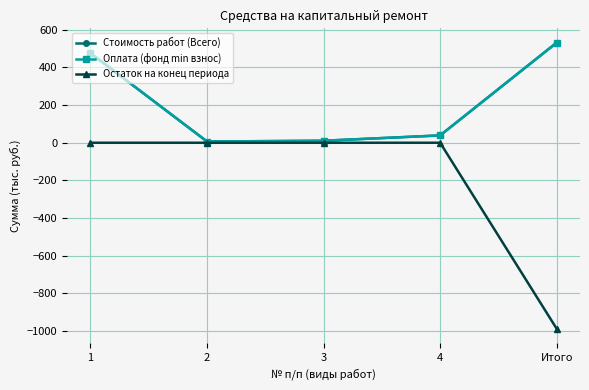

Is this an area chart (filled region under the line)?

No